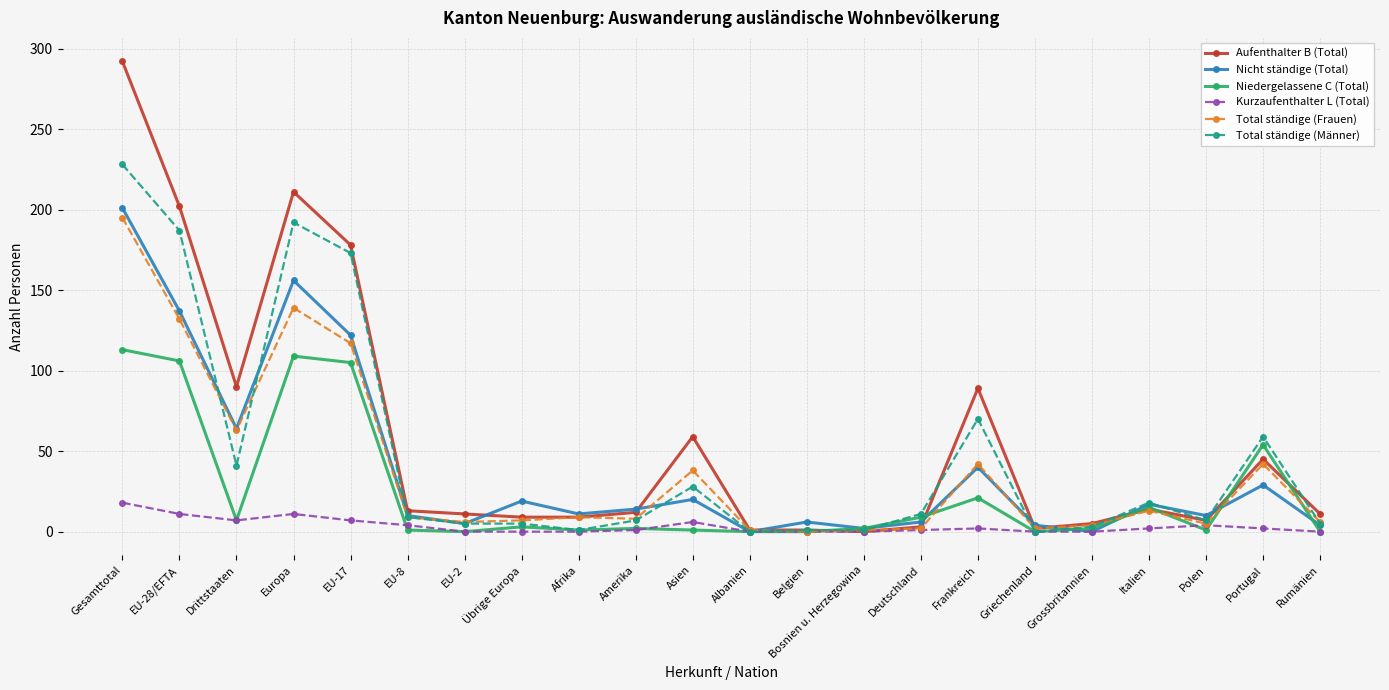

Count the number of categories in the chart.

22